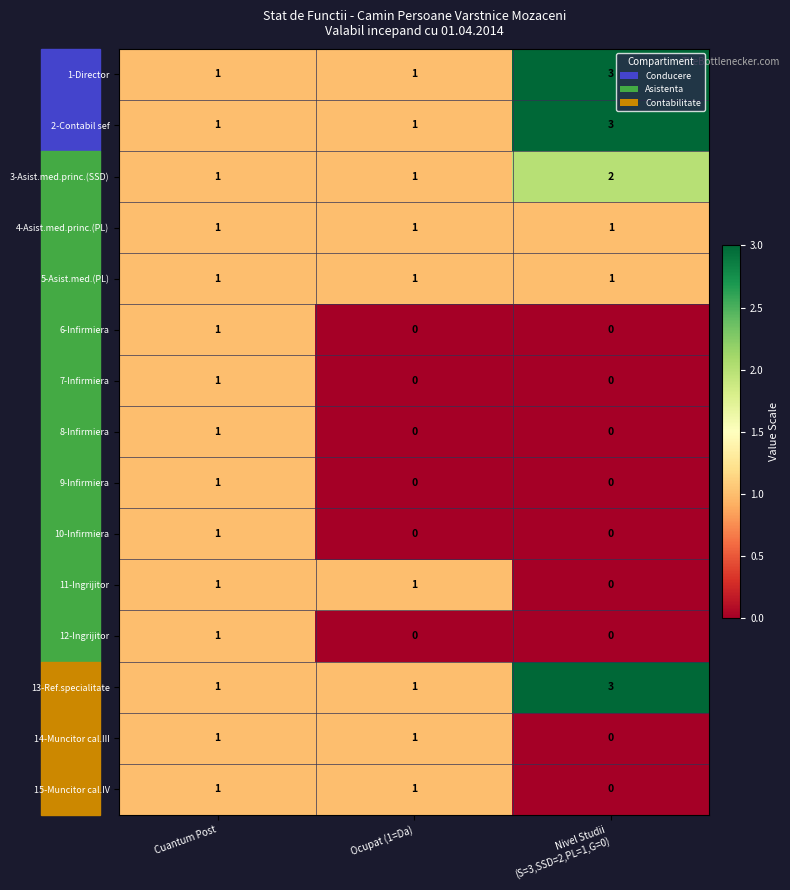

The 1-Director series shows 2 at Cuantum Post. True or false?

False